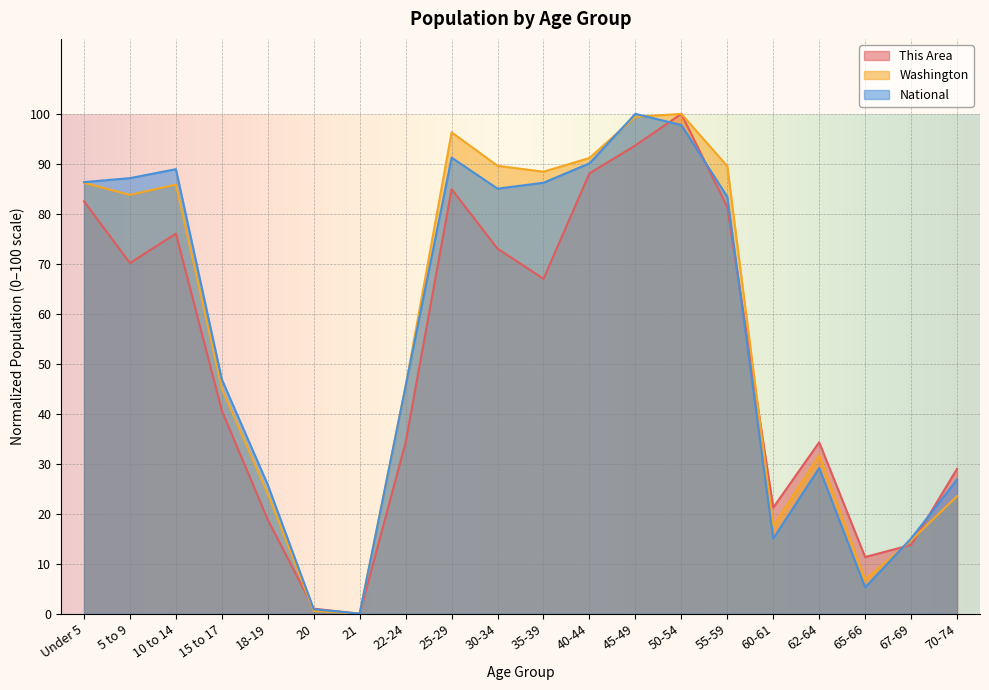

What is the label of the 4th point from the right?

62-64